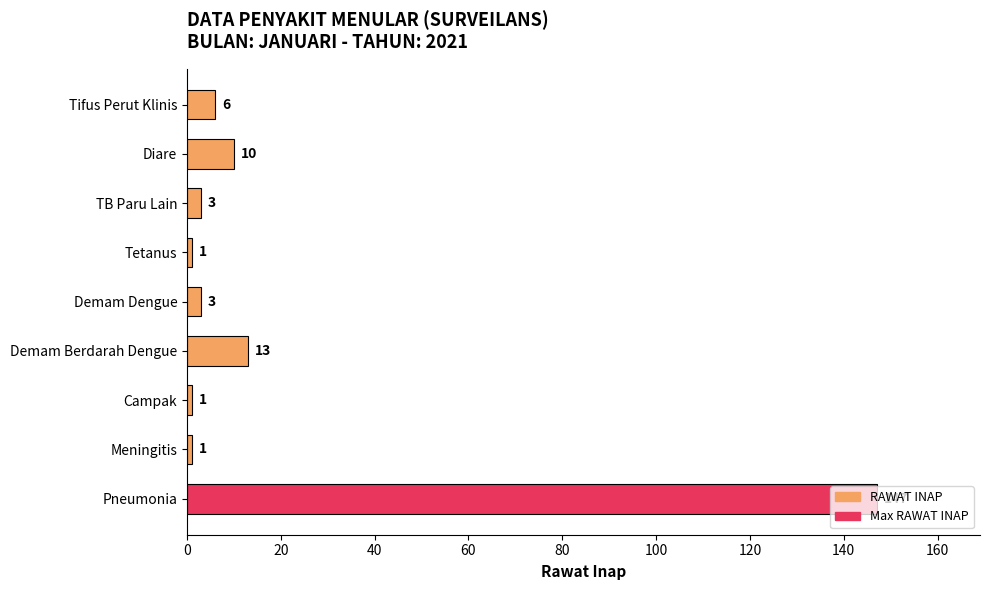

What is the approximate value at Tifus Perut Klinis?

6